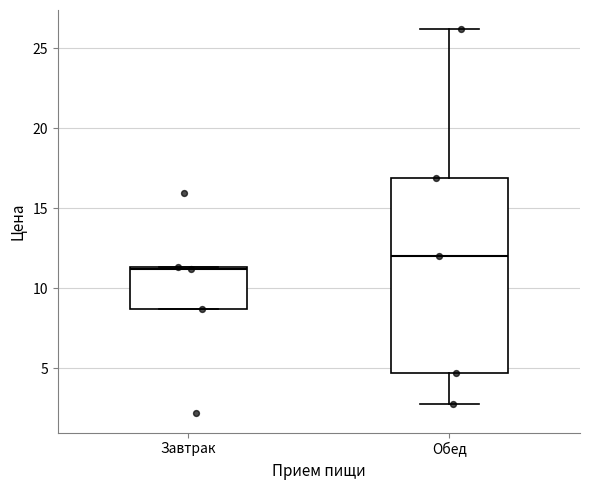

Comparing the boxes themselves (not the whiskers), which one is the tallest?

Обед